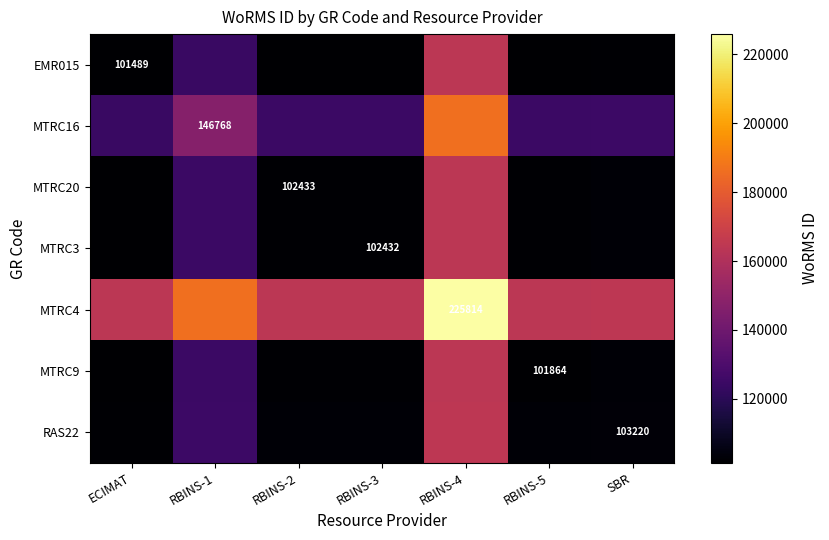

The value of MTRC9 at SBR is 178735.3. True or false?

False